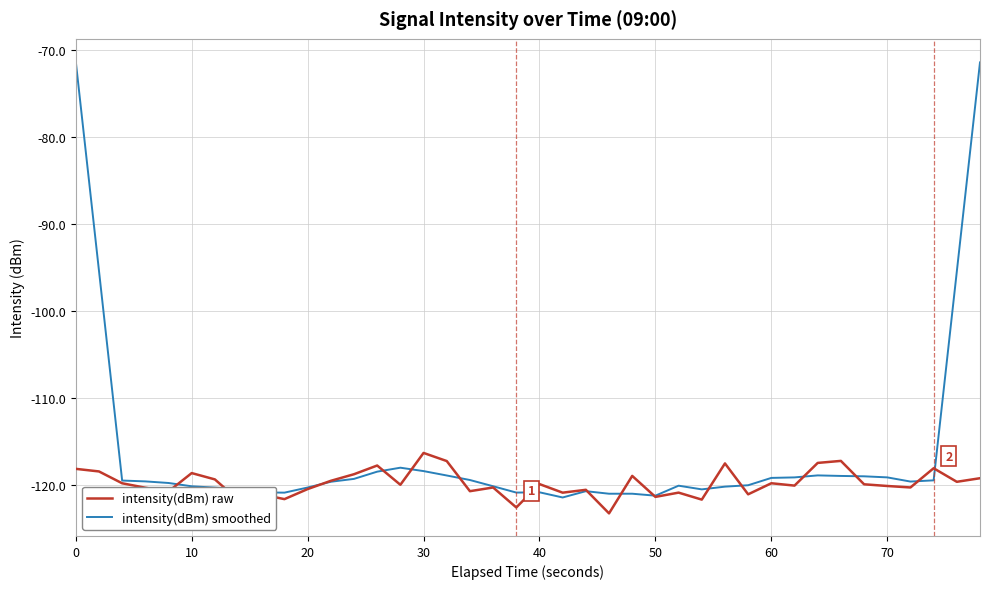

Rank the series by their average value, from highest to lowest.

intensity(dBm) smoothed, intensity(dBm) raw